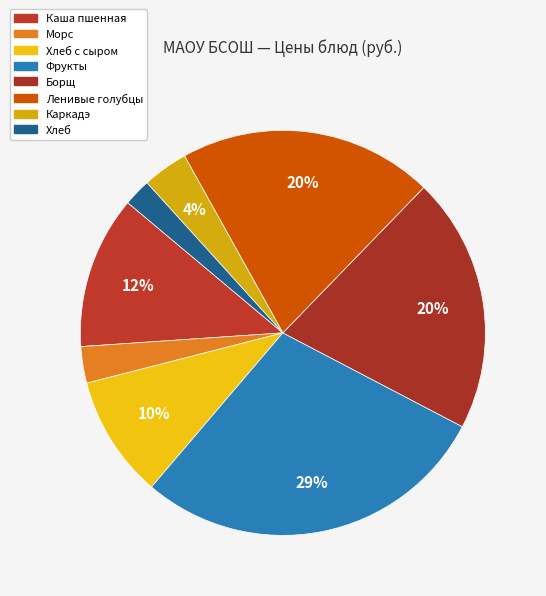

How many slices are in this pie chart?

8